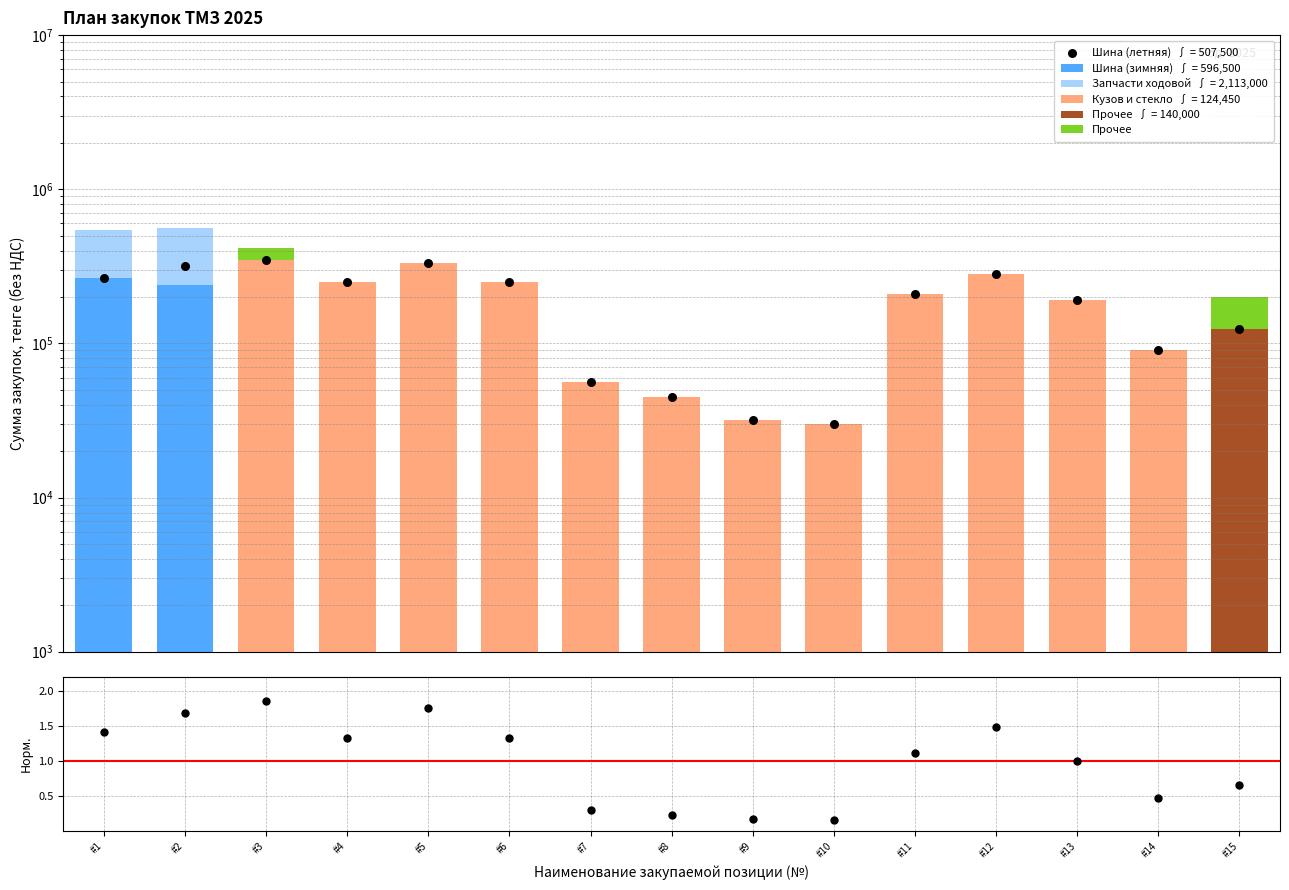

Which series reaches the maximum Y coordinate?

Запчасти ходовой